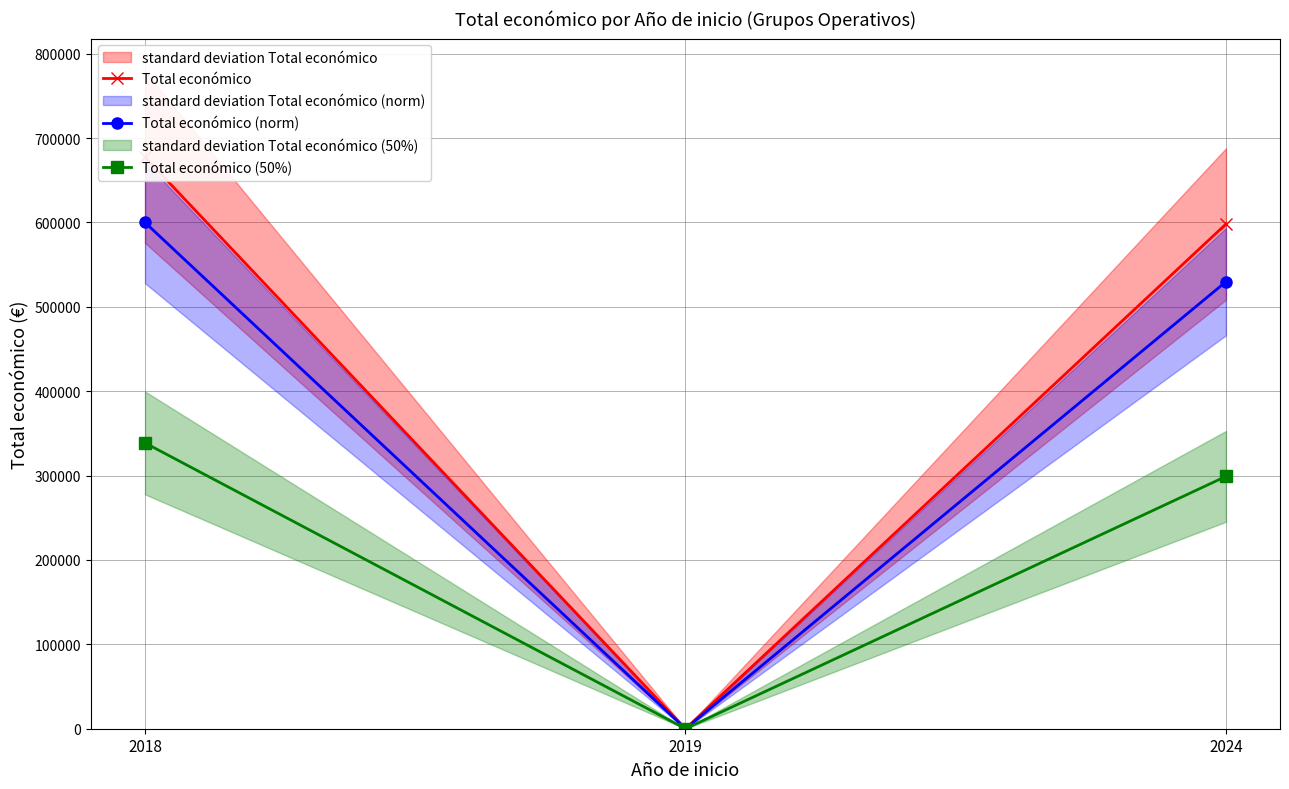

Which category has the lowest value across all series?

2019